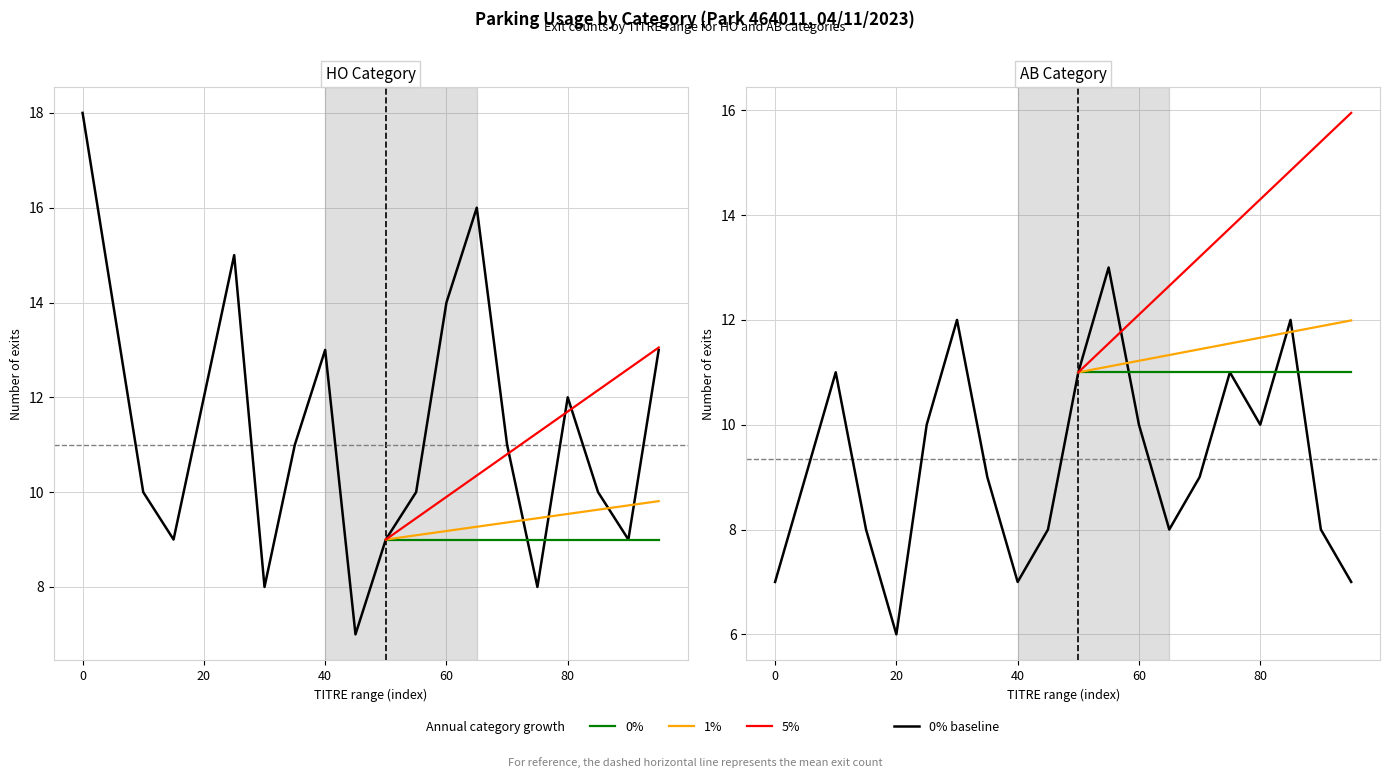

What is the difference between the maximum and minimum values in the HO count series?

11